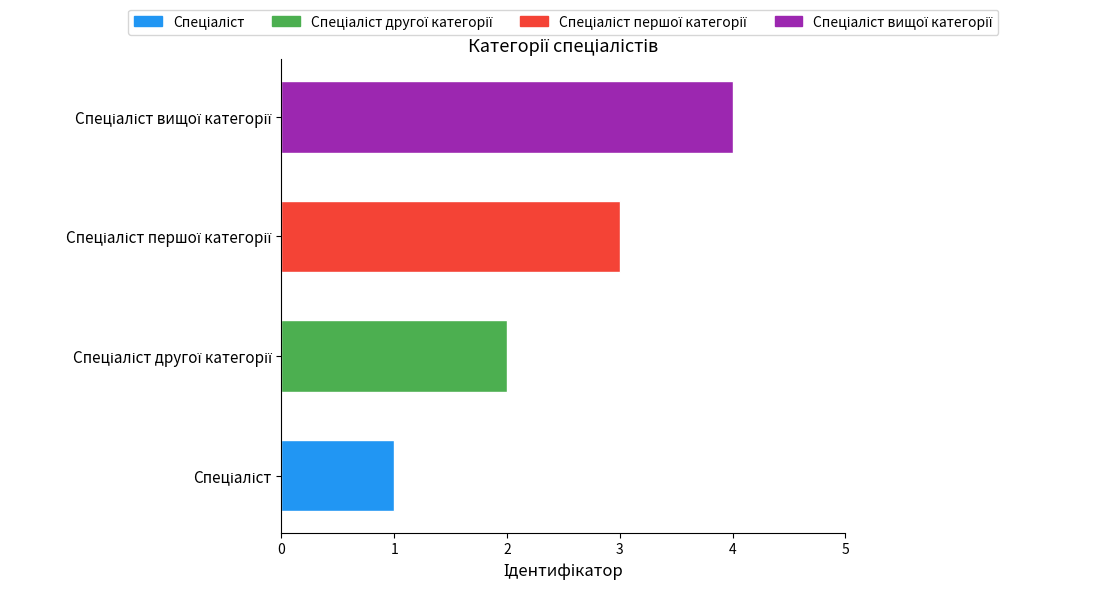

Reading left to right, extract all data points from this chart.

1	2	3	4